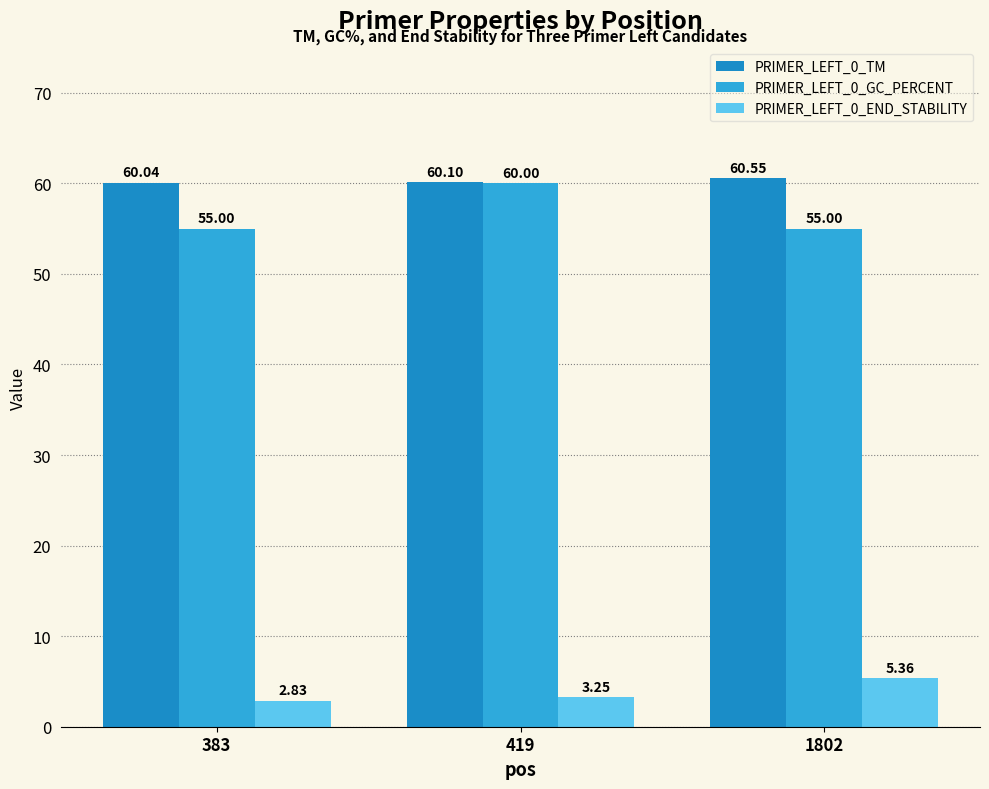

What is the spread (max minus min) of values at 419?

56.9